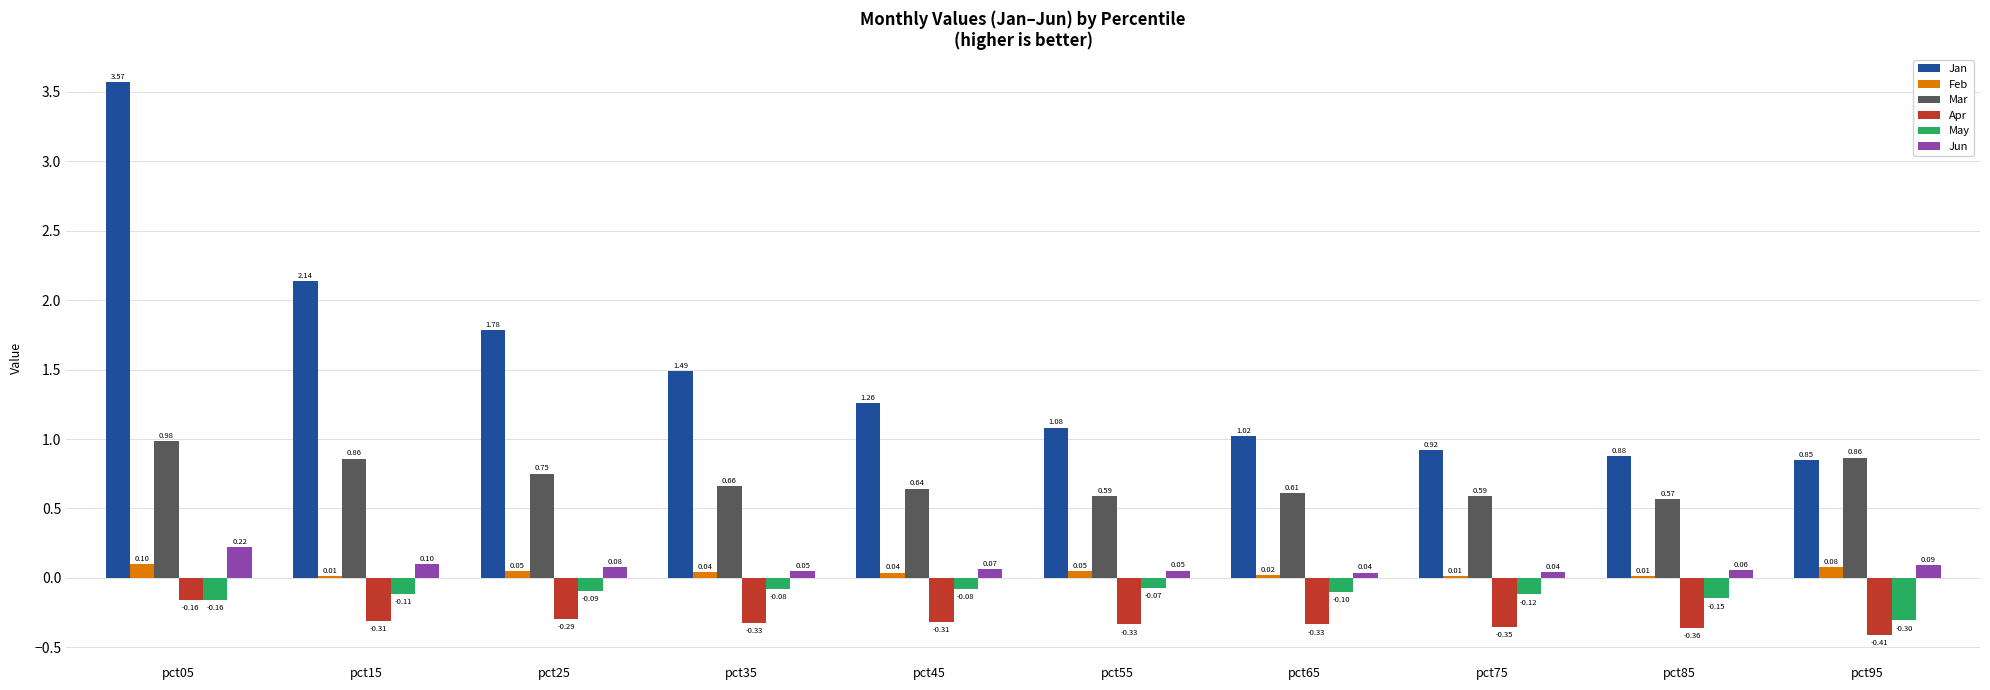

Which series has the largest total across all categories?

Jan